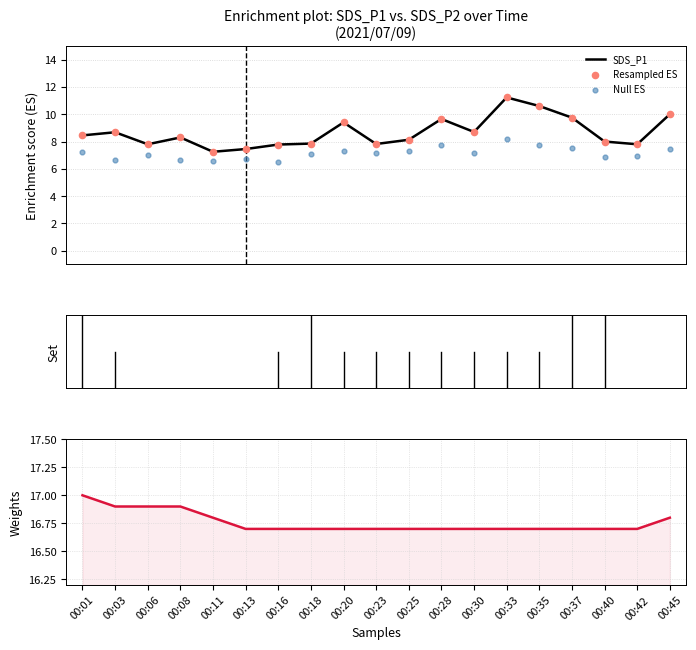

What is the total value across all series at 00:28?

34.1